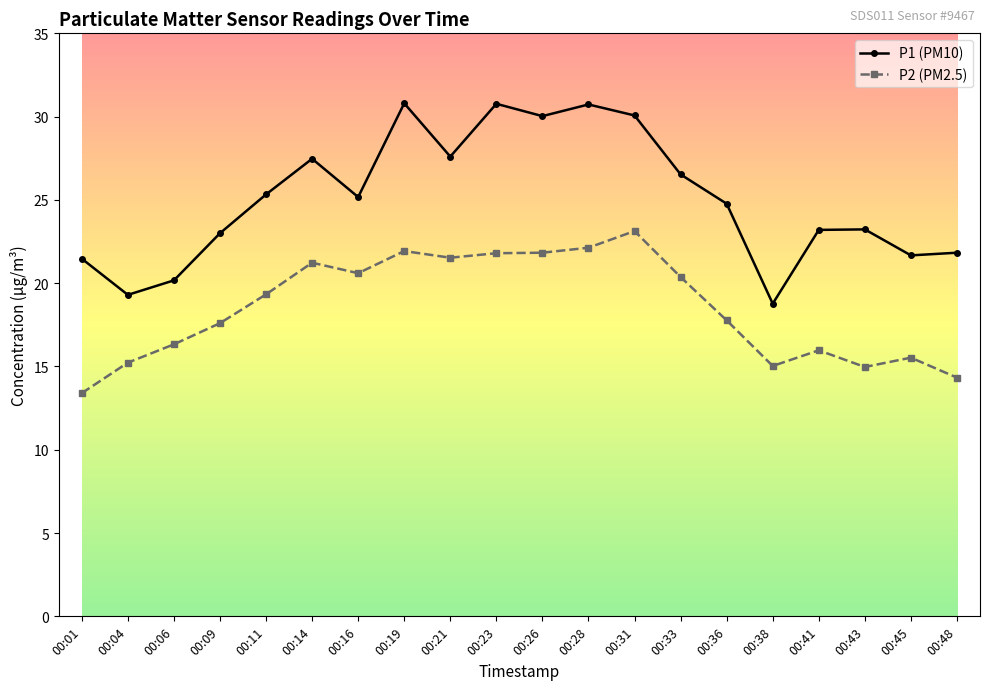

What is the total value across all series at 00:45?

37.2